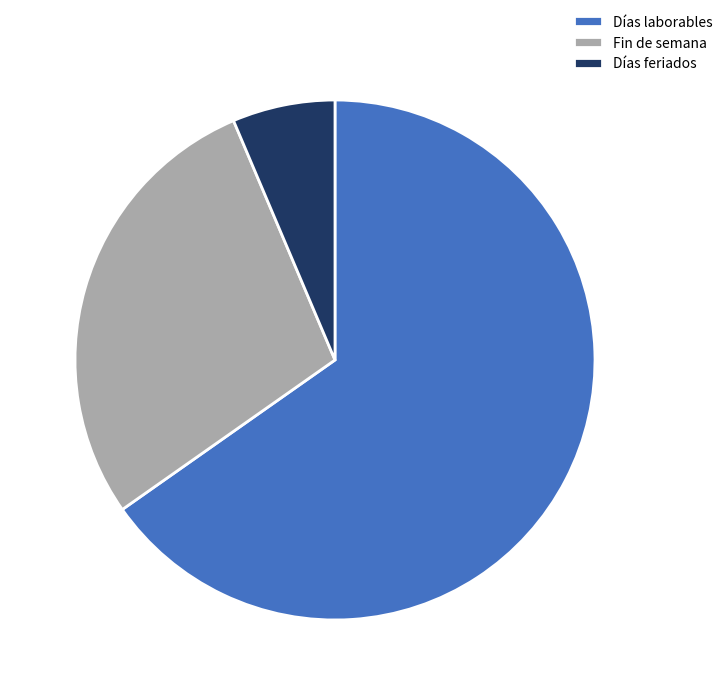

Which category has the smallest portion of the pie?

Días feriados